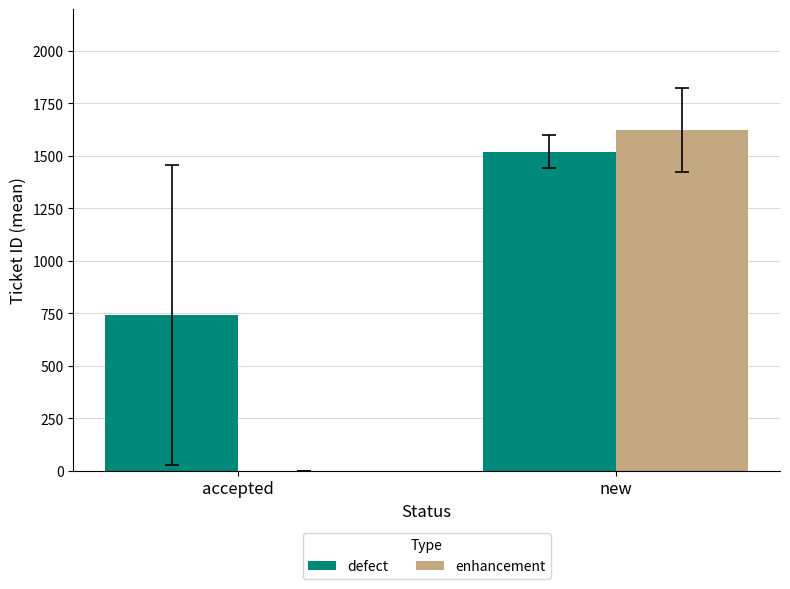

What is the sum of the defect values at new and accepted?

2263.5